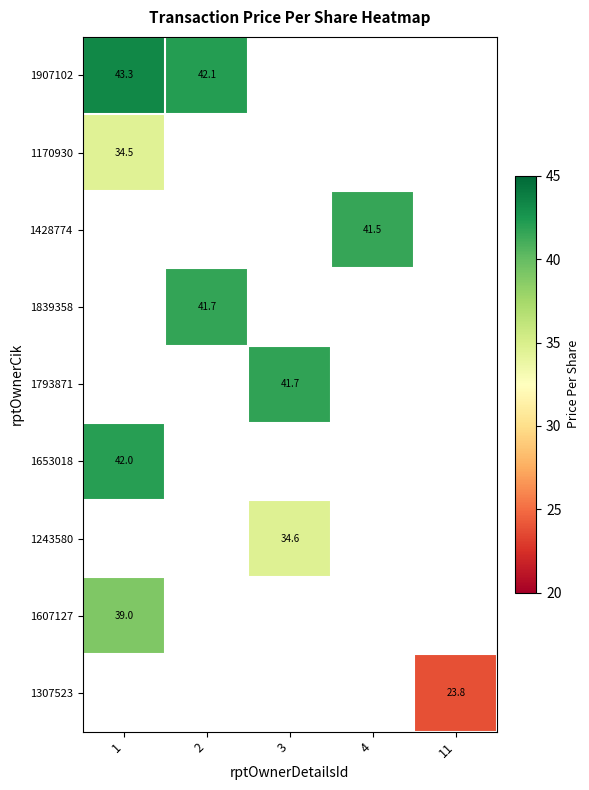

How many positive values does the 1793871 series have?

1